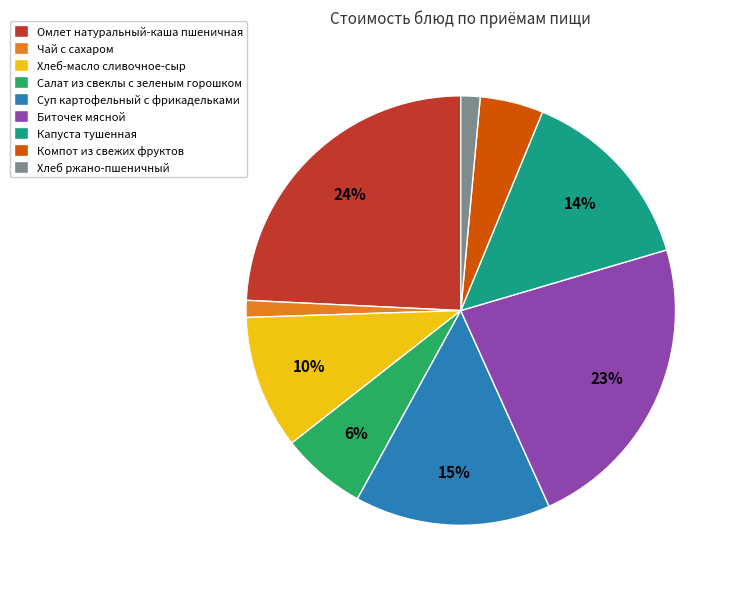

To the nearest percent, what is the combined percentage of Омлет натуральный-каша пшеничная and Хлеб-масло сливочное-сыр?

34%